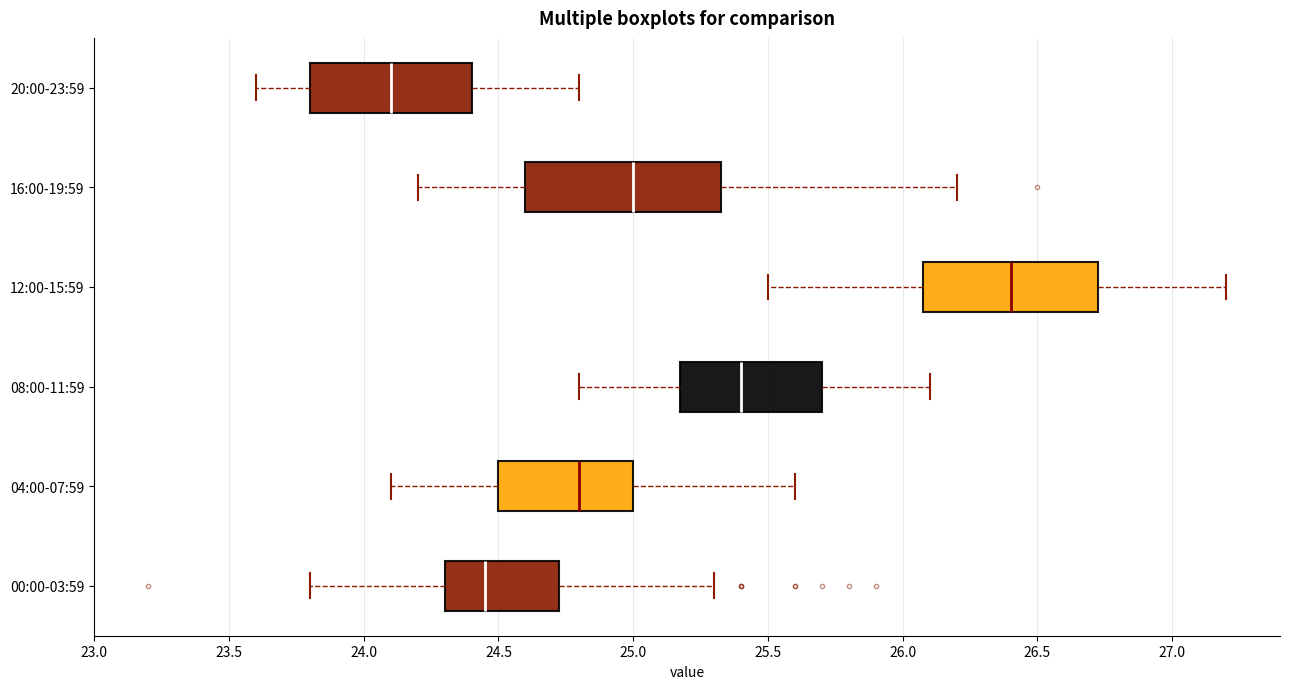

Reading bottom to top, read every box against the x-axis: the position of its median line, the range the box covers, and the ends of its whiskers. The values are not printed on the chart, so give them approximately, as read against the axis.

00:00-03:59: median 24.45, box 24.30 to 24.75, whiskers 23.80 to 25.30
04:00-07:59: median 24.80, box 24.50 to 25.00, whiskers 24.10 to 25.60
08:00-11:59: median 25.40, box 25.20 to 25.70, whiskers 24.80 to 26.10
12:00-15:59: median 26.40, box 26.10 to 26.75, whiskers 25.50 to 27.20
16:00-19:59: median 25.00, box 24.60 to 25.35, whiskers 24.20 to 26.20
20:00-23:59: median 24.10, box 23.80 to 24.40, whiskers 23.60 to 24.80